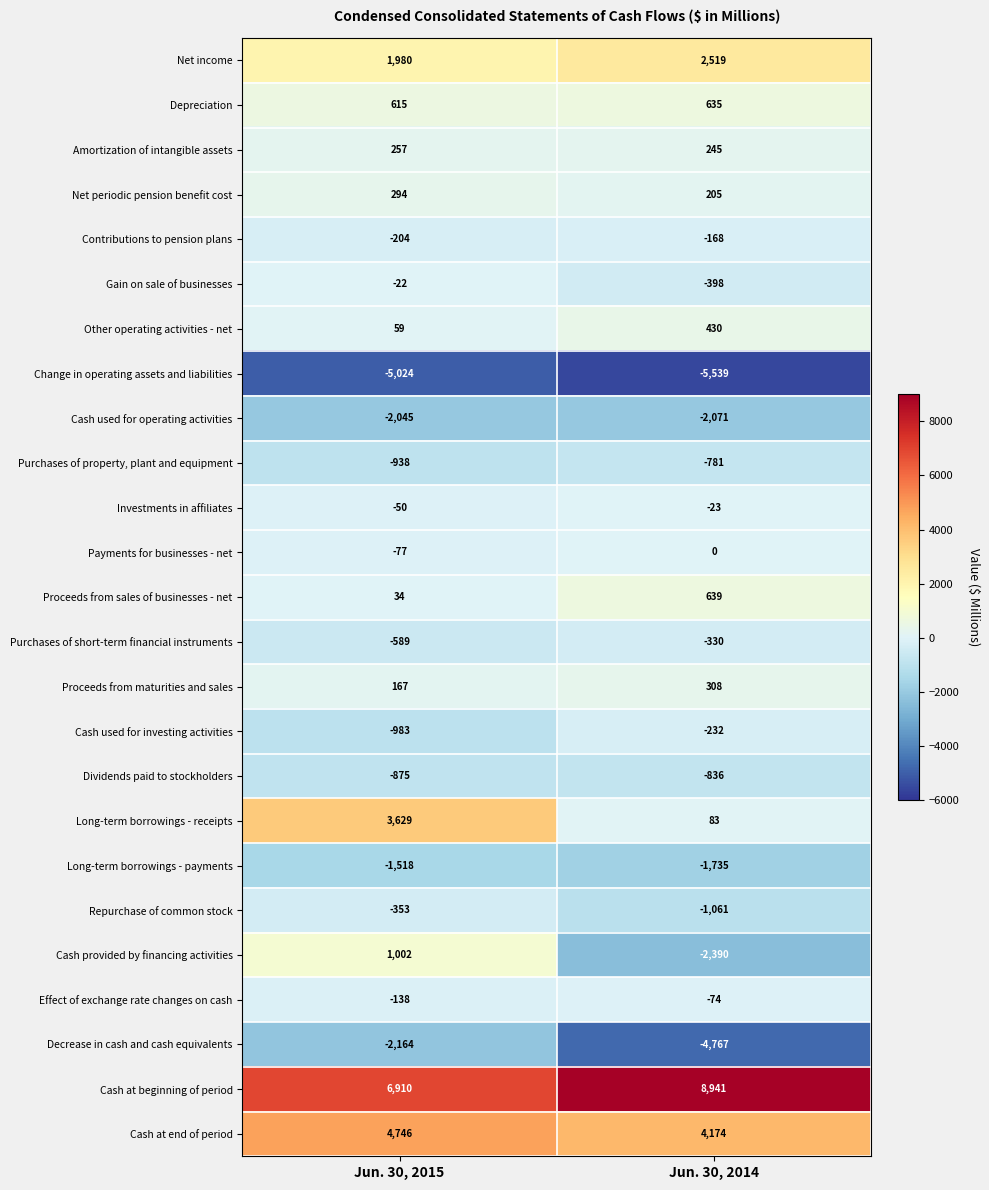

What is the approximate value of Effect of exchange rate changes on cash at Jun. 30, 2014, to the nearest 5?

-75